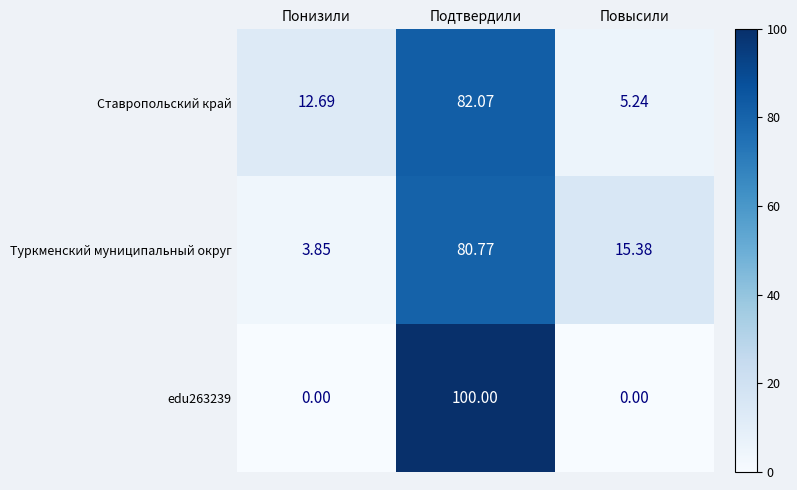

List the series in order of their peak value, highest first.

edu263239, Ставропольский край, Туркменский муниципальный округ